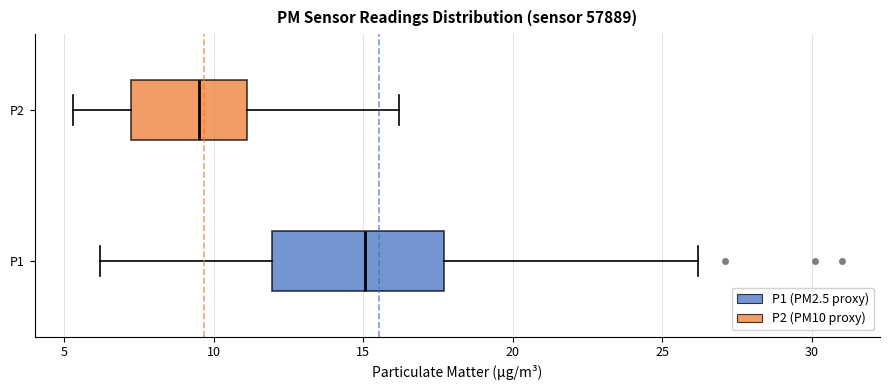

Which box is the widest, from its left edge to its right edge?

P1